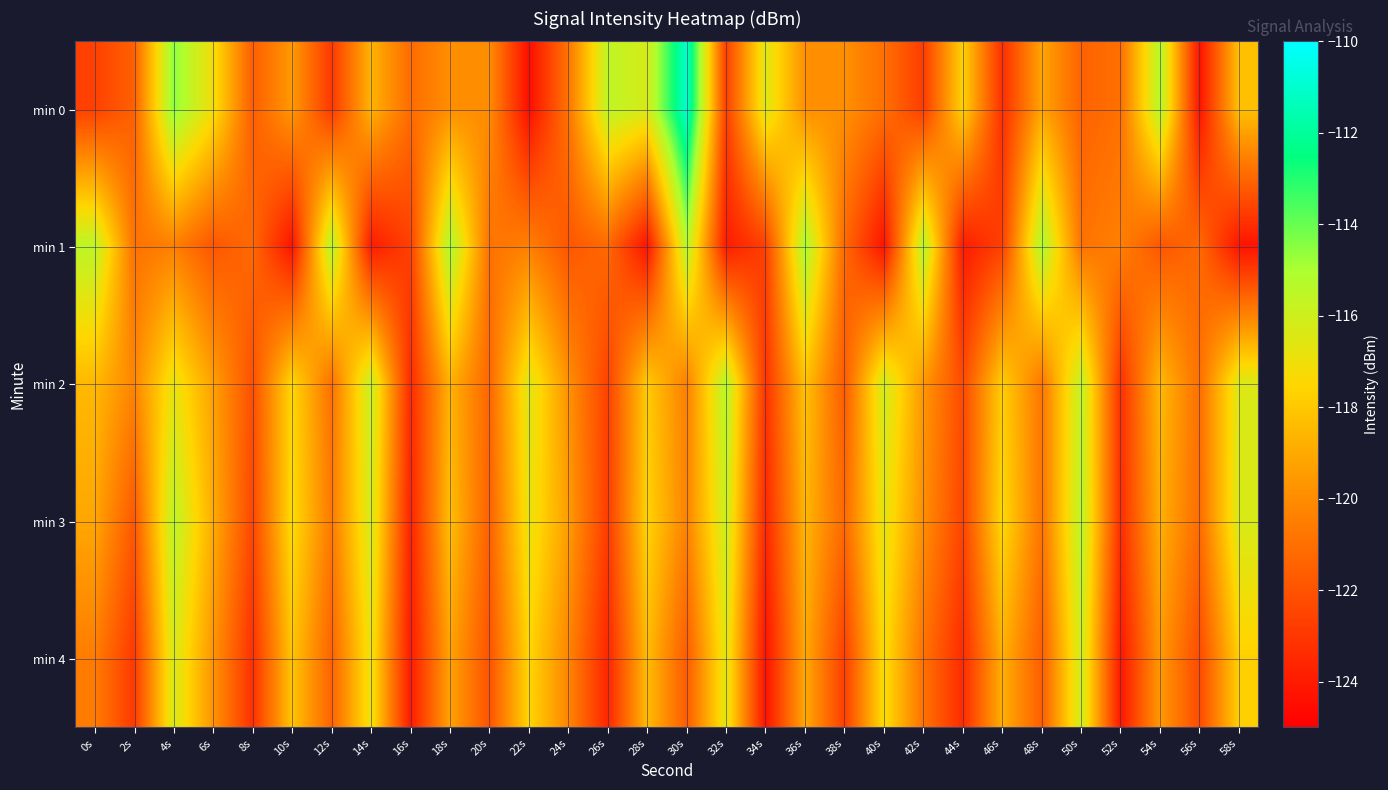

At which category does the chart reach its peak across all series?

30s